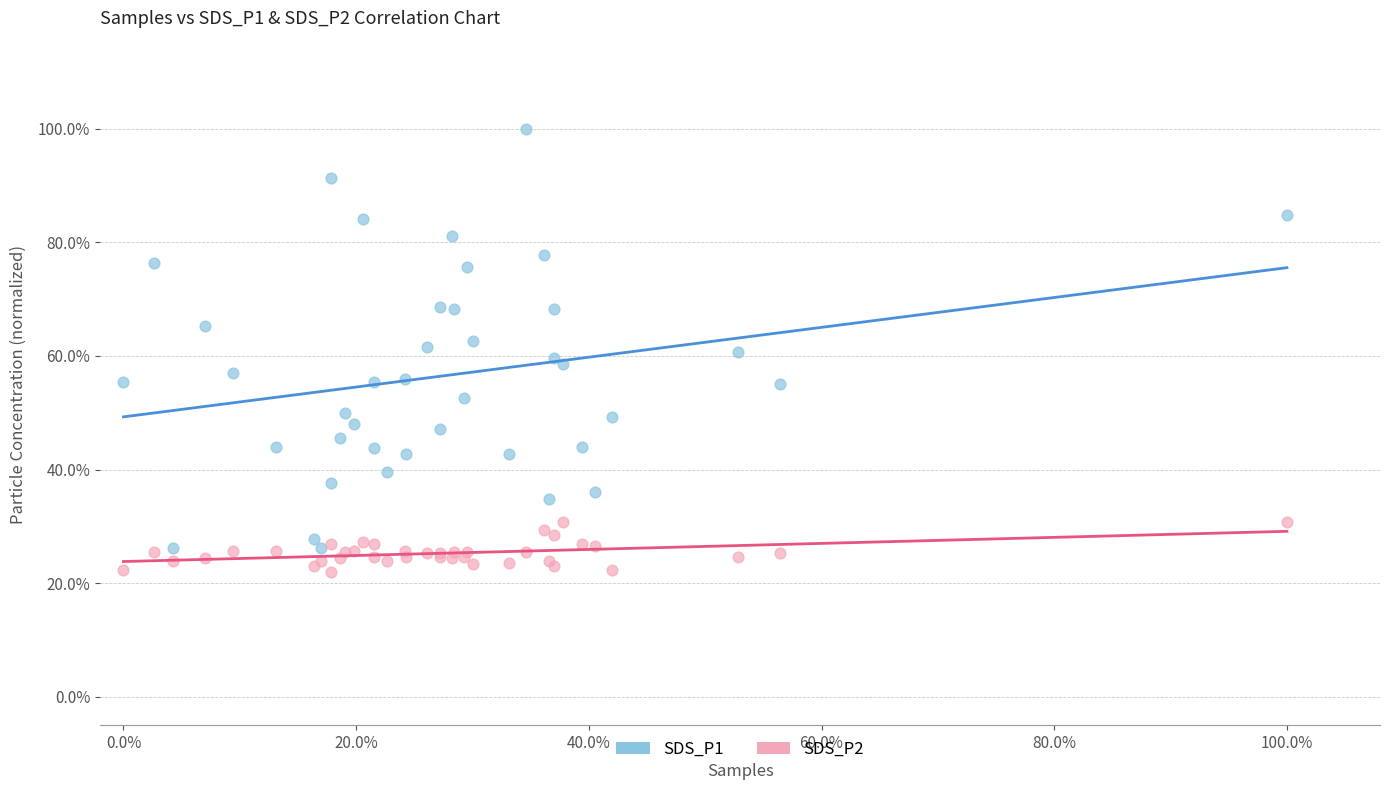

Which series contains the highest Y value?

SDS_P1